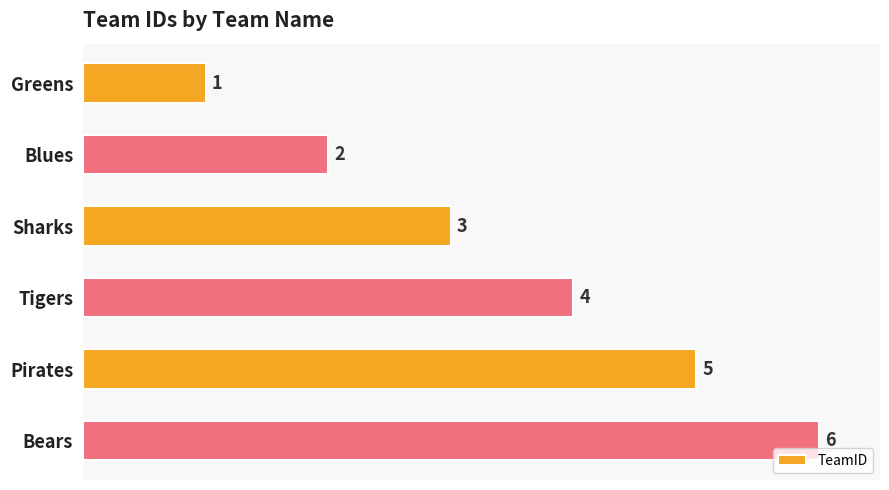

What is the sum of all values?

21